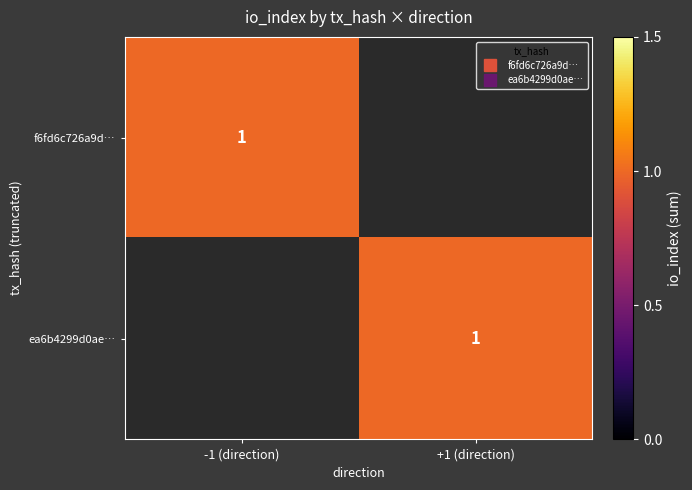

True or false: ea6b4299d0ae197fbcec2213995158f4851ac4b has a value of 2 at 0.

False